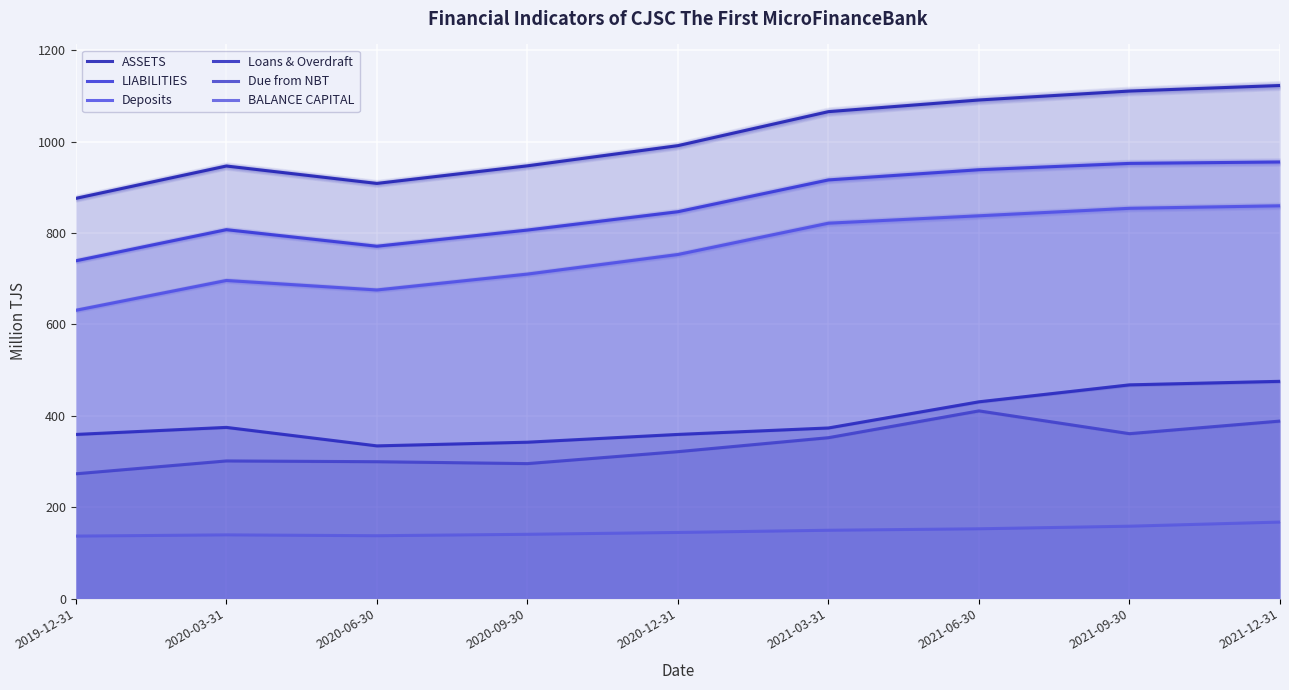

Which series has the widest spread of values?

ASSETS